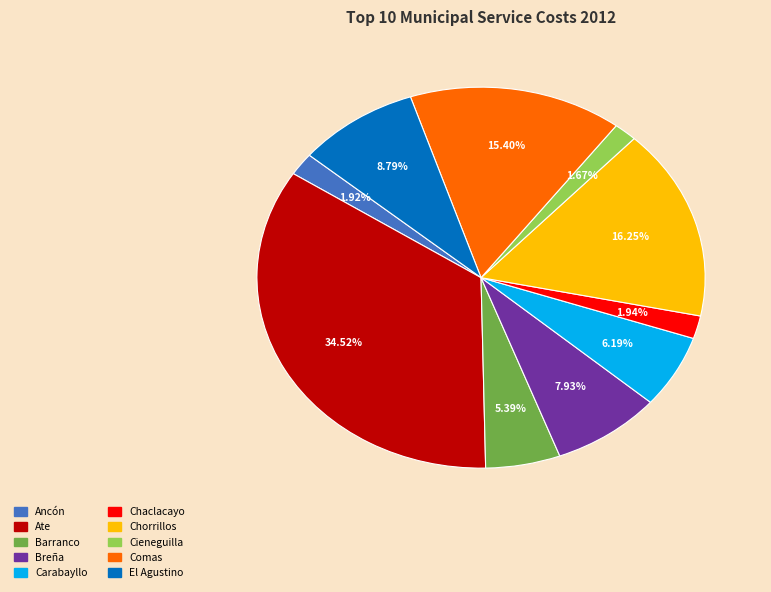

To the nearest percent, what is the combined percentage of Carabayllo and Barranco?

12%